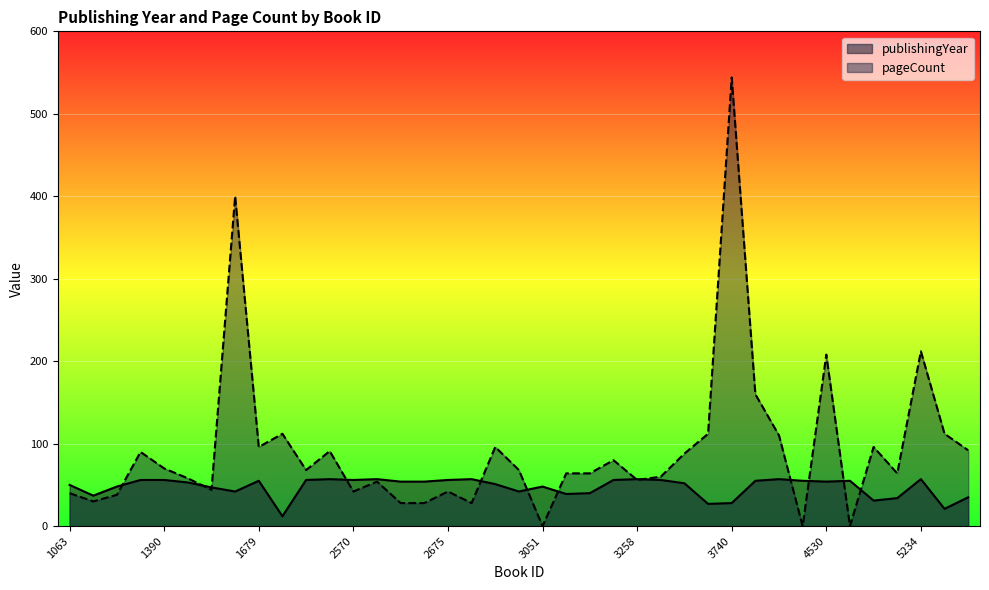

Reading left to right, extract all data points from this chart.

publishingYear: 50	37	48	56	56	53	47	42	55	12	56	57	56	57	54	54	56	57	51	42	48	39	40	56	57	56	52	27	28	55	57	55	54	55	31	34	57	21	35
pageCount: 40	30	38	90	70	58	44	400	96	112	68	91	42	54	28	28	42	28	96	68	0	64	64	80	56	60	88	112	544	160	110	0	208	0	96	64	212	112	92